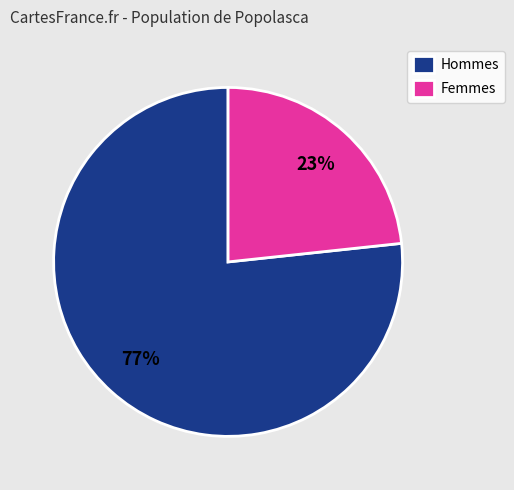

Is the sum of Hommes and Femmes greater than half?

Yes